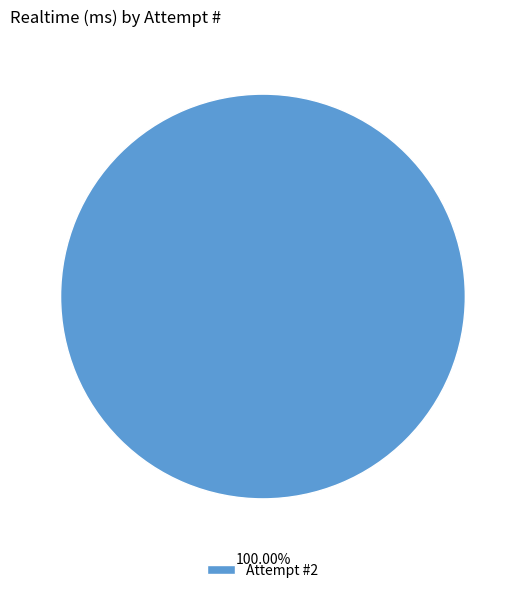

Rank the categories by value from lowest to highest.

Attempt #2